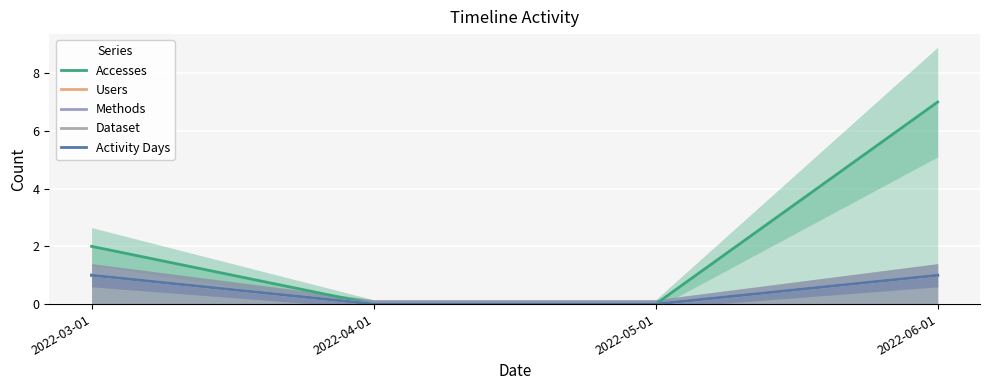

Is the value of Activity Days at 2022-05-01 greater than the value of Methods at 2022-05-01?

No